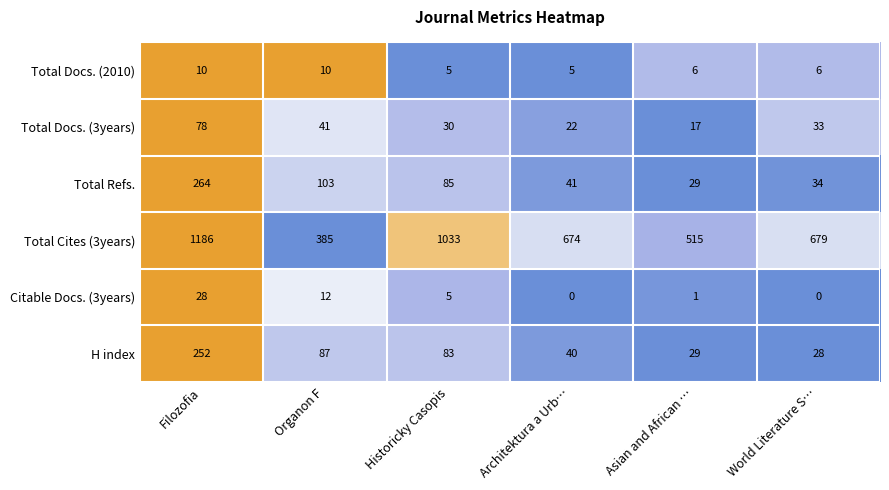

At which category is the sum across all series the highest?

Filozofia